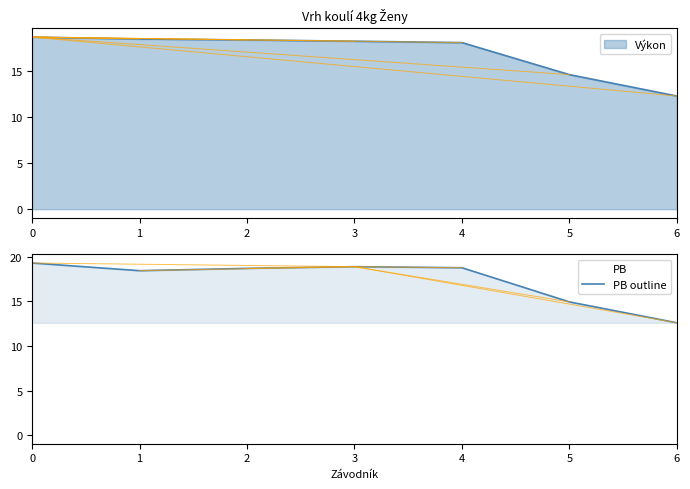

Is it true that the value at 5 is 14.9?

True